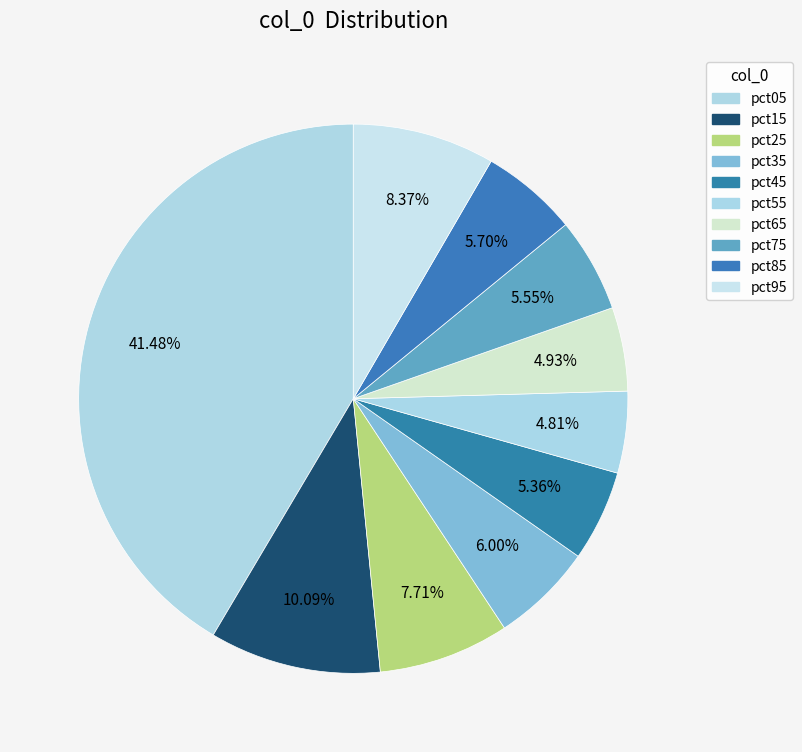

What percentage is the pct85 slice, to the nearest percent?

6%